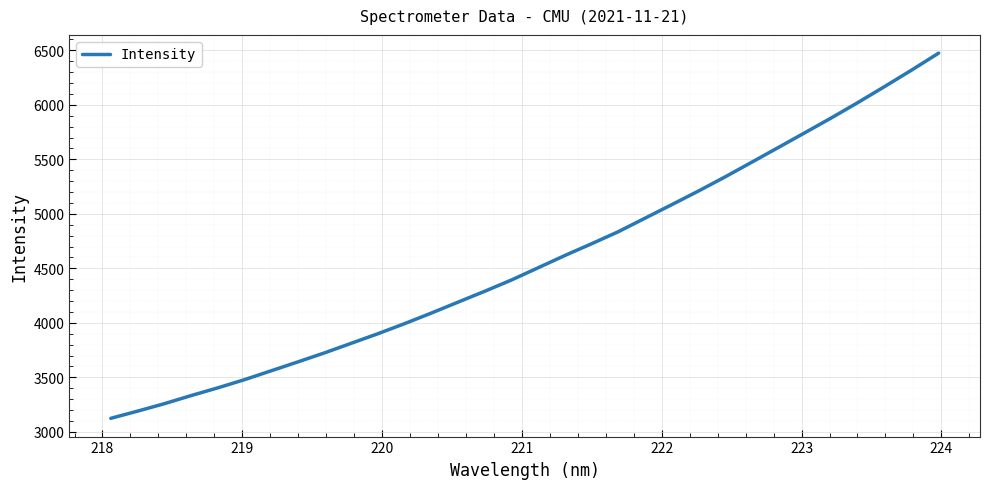

What is the maximum value shown in the chart?

6473.7